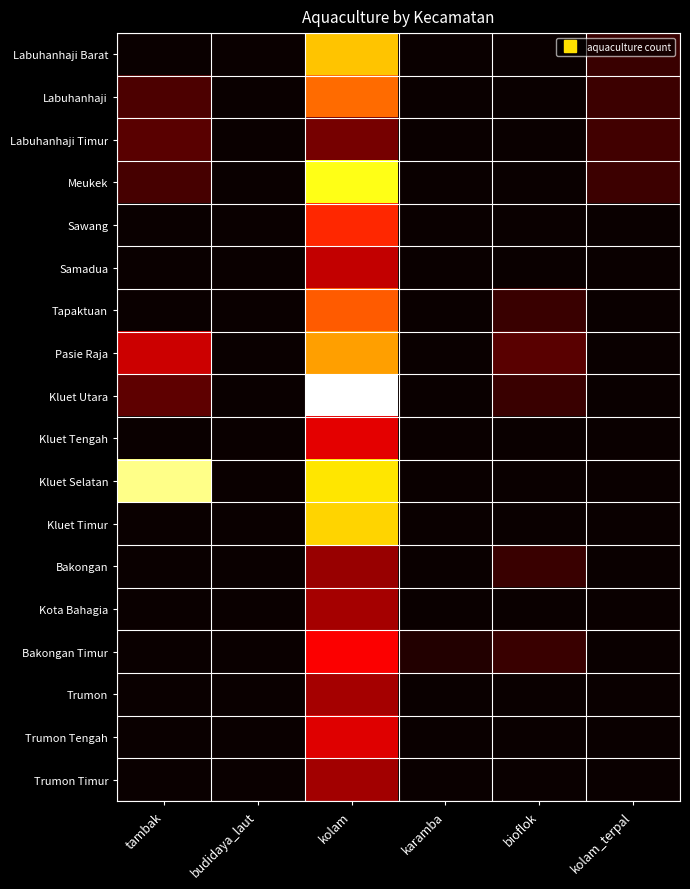

Between tambak and karamba, which series saw the biggest shift?

Kluet Selatan